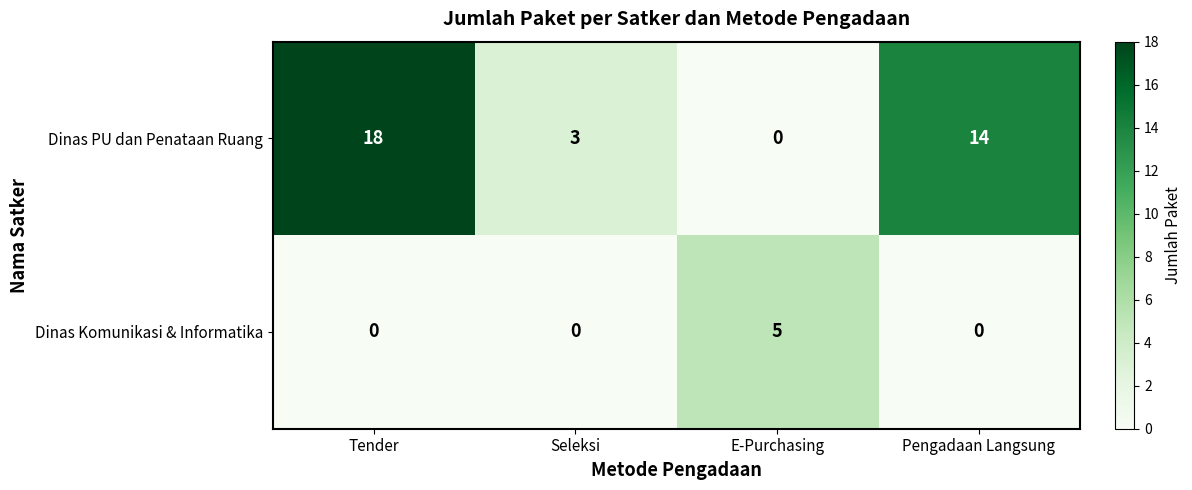

How many data points in Dinas Komunikasi & Informatika are above 0?

1